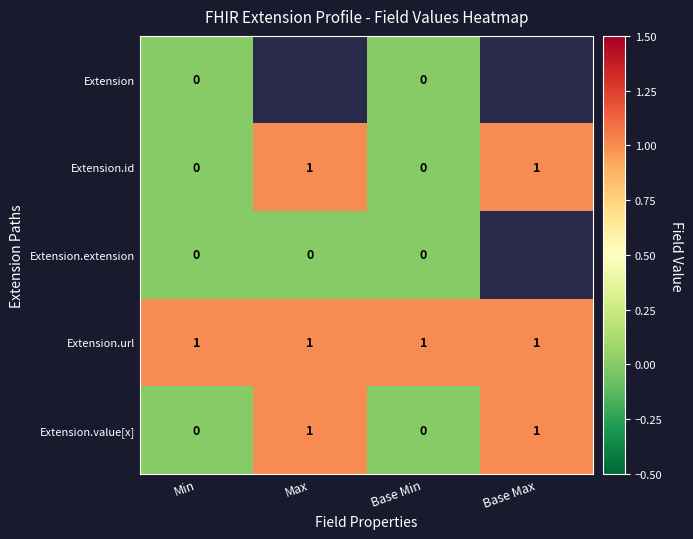

How many Extension.value[x] values are between 0 and 1?

4